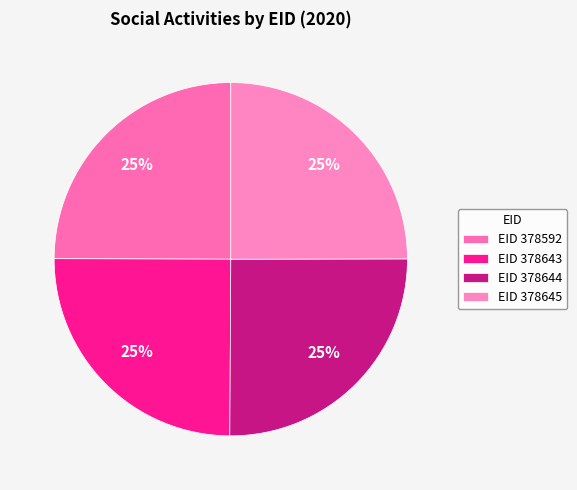

Does any single category account for the majority?

No